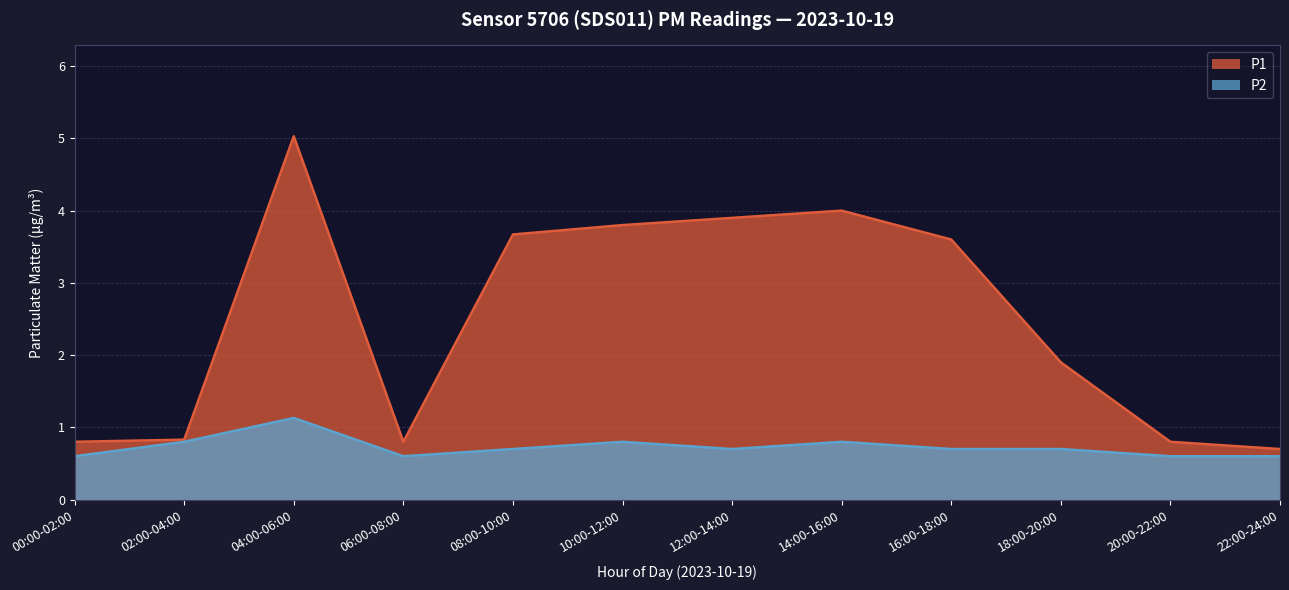

How many lines are shown in the chart?

2